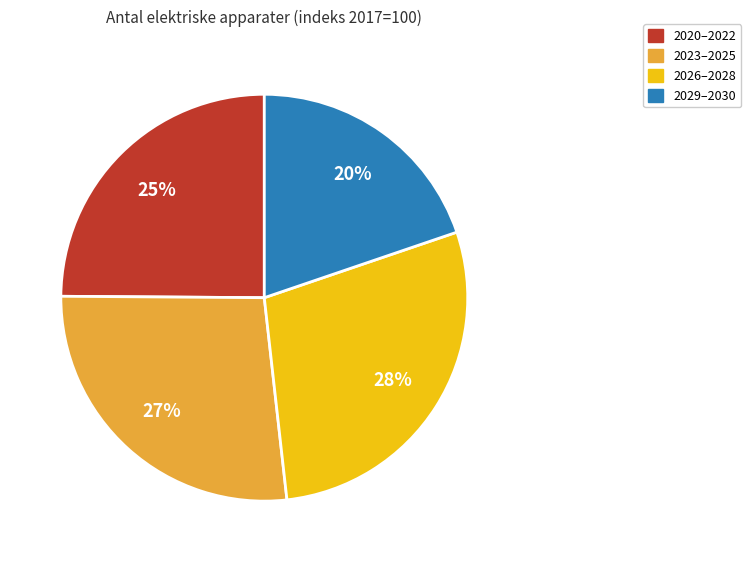

To the nearest percent, what is the average slice percentage?

25%